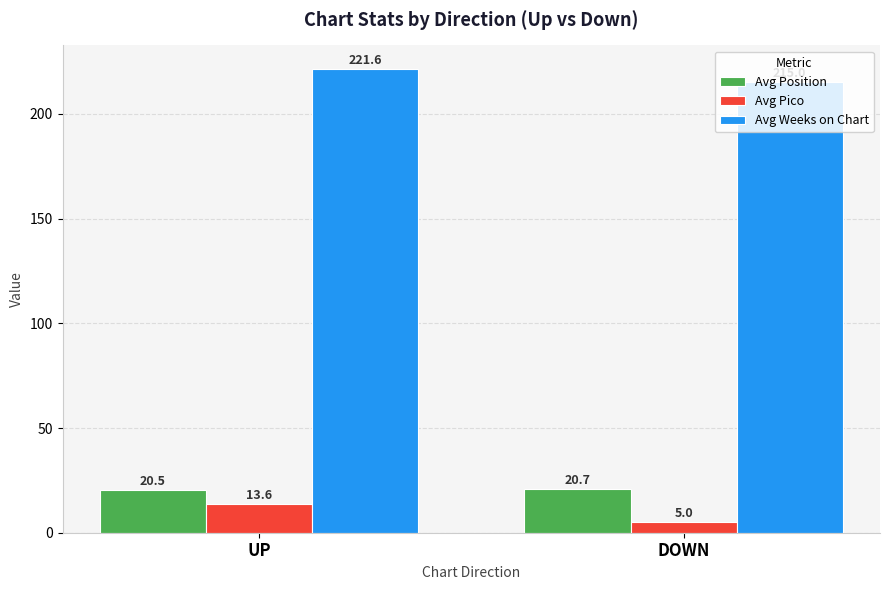

List the series in order of their peak value, lowest first.

Avg Pico, Avg Position, Avg Weeks on Chart